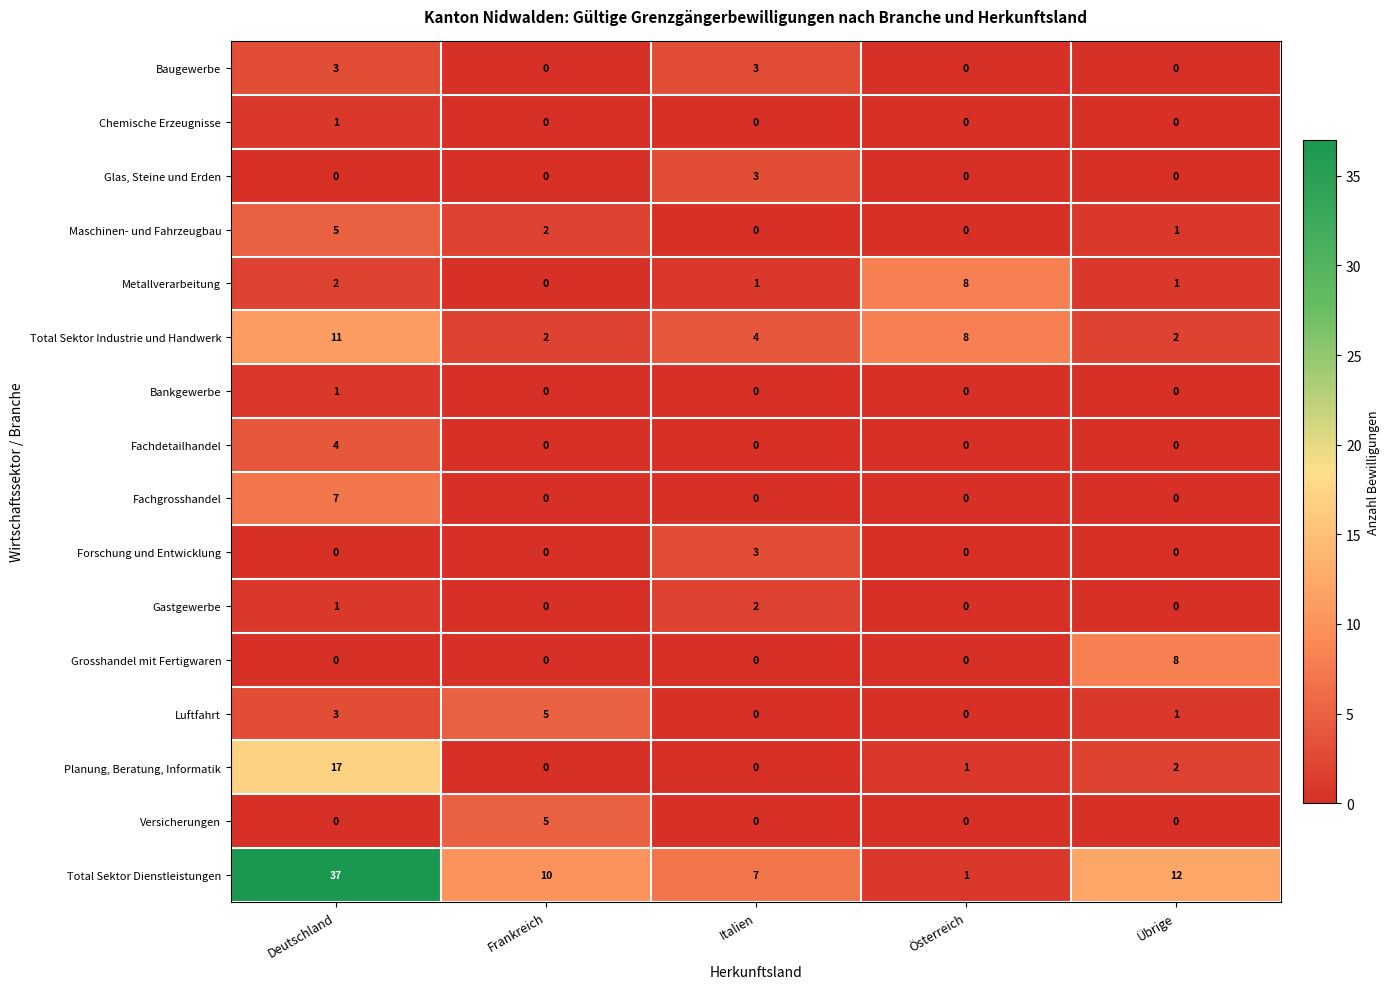

What is the maximum value shown in the chart?

37